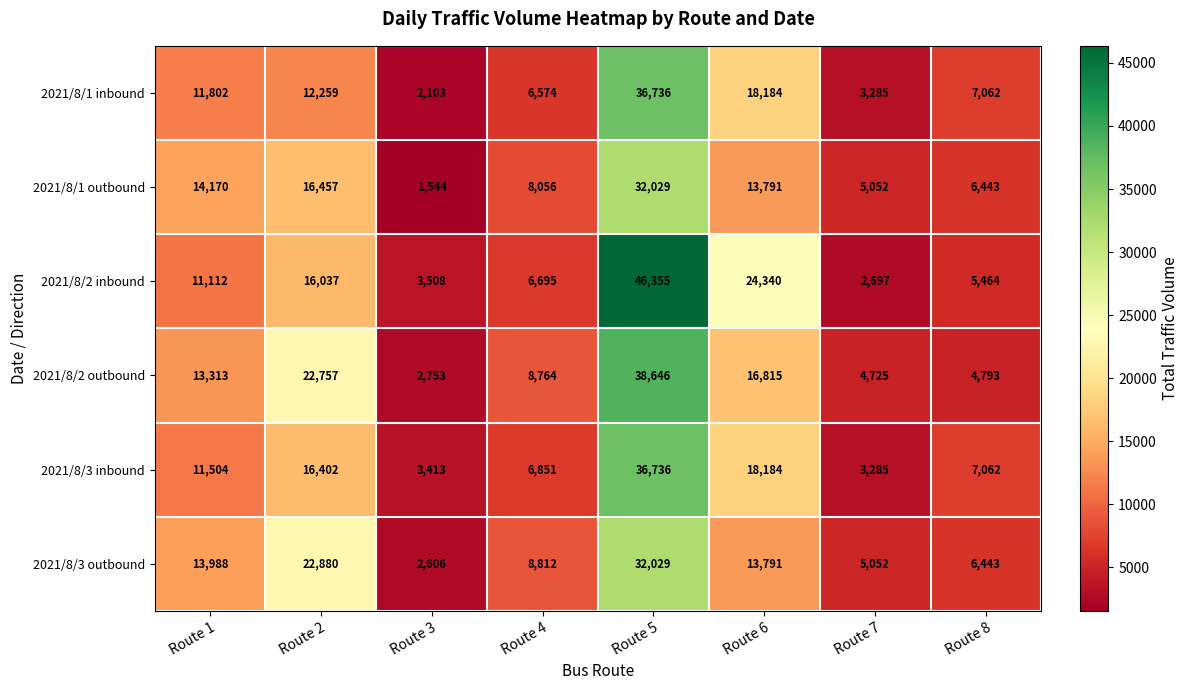

The 2021/8/2 outbound series shows 3028 at Route 8. True or false?

False